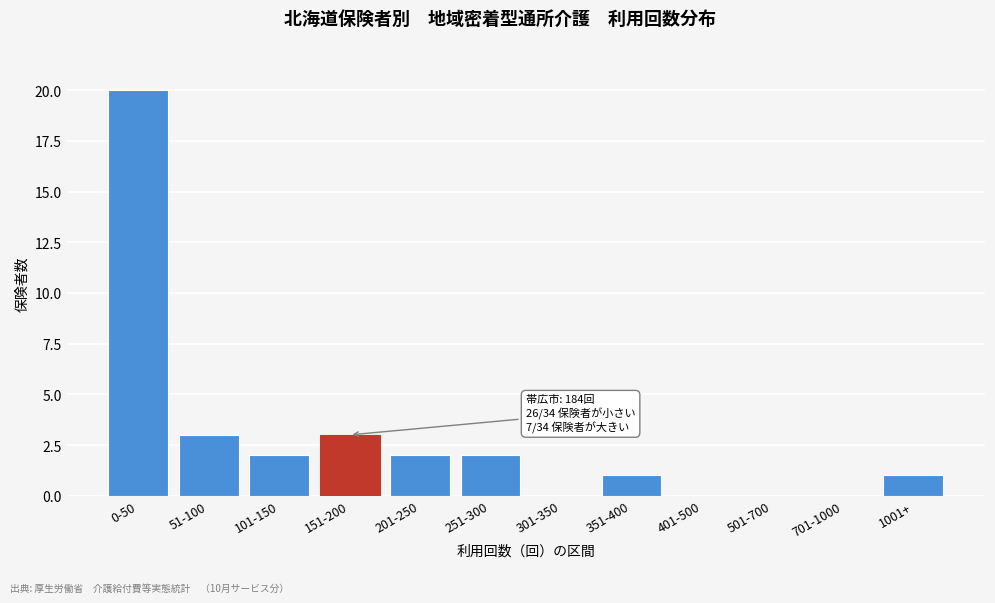

Reading left to right, extract all data points from this chart.

0-50=20	51-100=3	101-150=2	151-200=3	201-250=2	251-300=2	301-350=0	351-400=1	401-500=0	501-700=0	701-1000=0	1001+=1